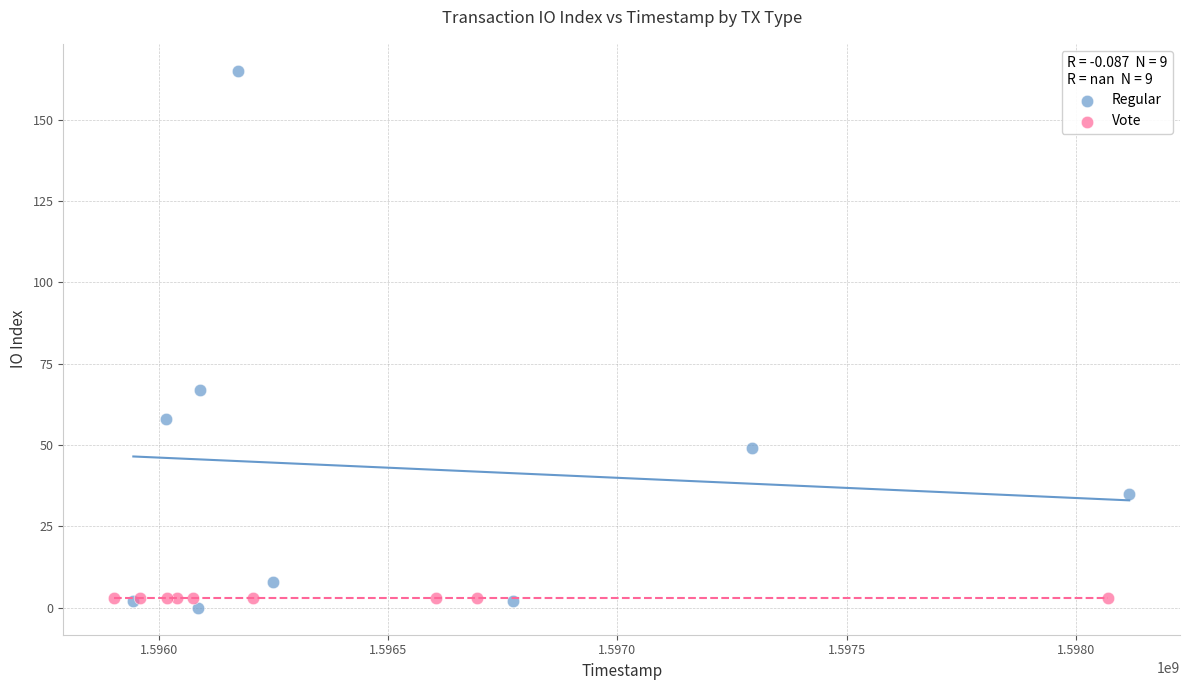

Which series reaches the maximum Y coordinate?

Regular